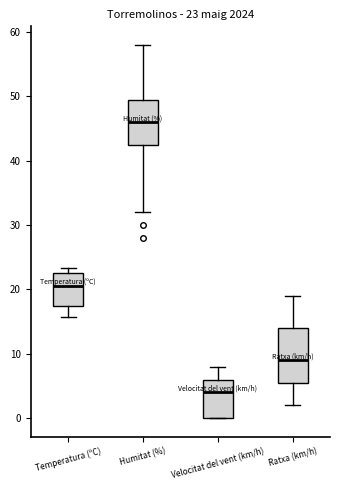

Which box's median line is the lowest?

Velocitat del vent (km/h)